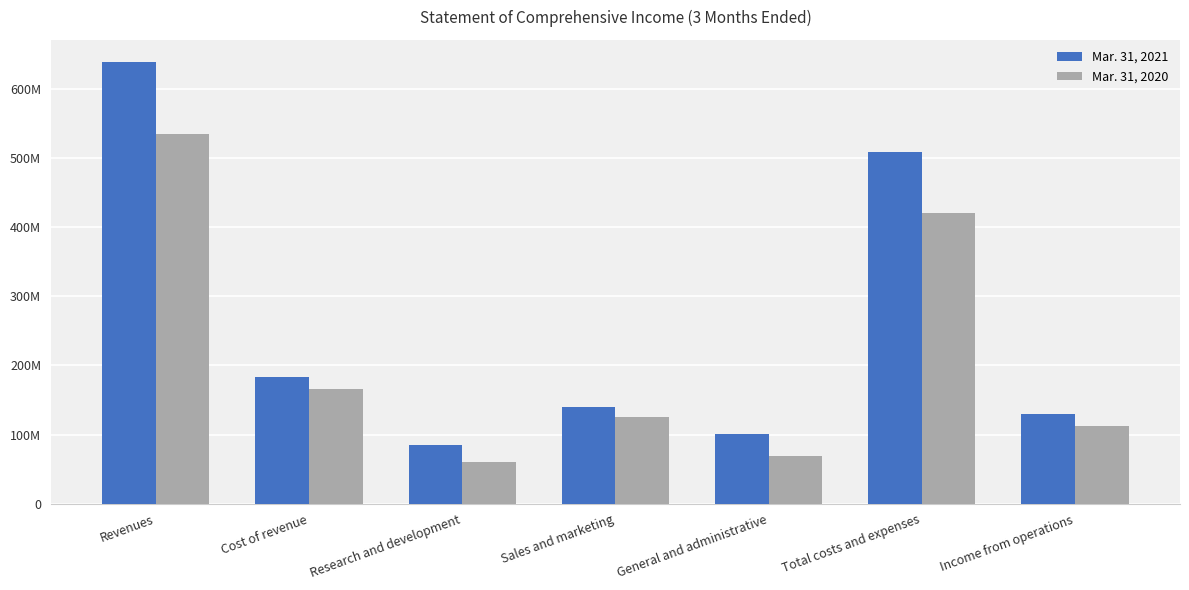

What are all the series names shown in the legend?

Mar. 31, 2021, Mar. 31, 2020